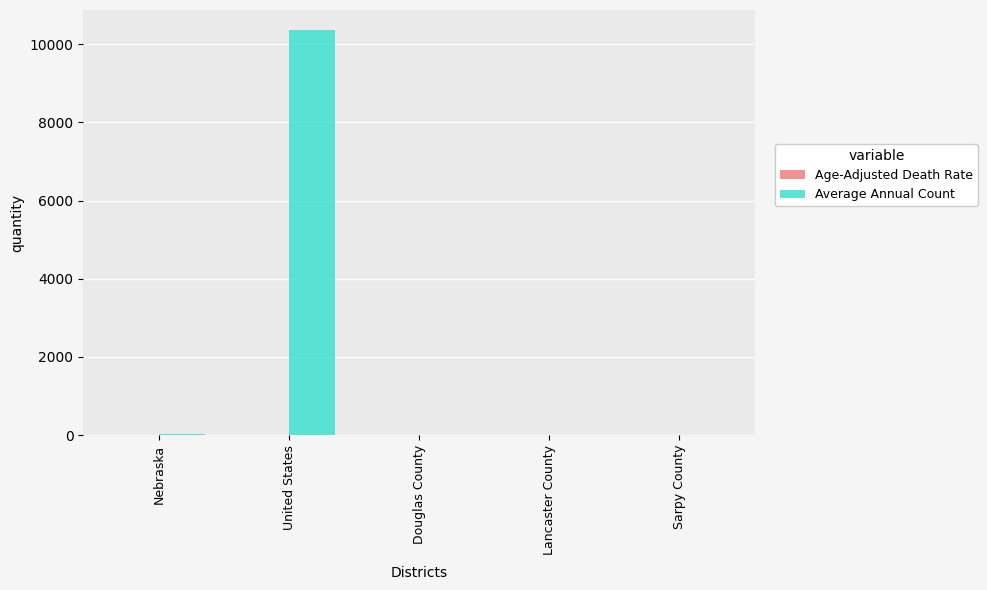

At which category is the sum across all series the highest?

United States